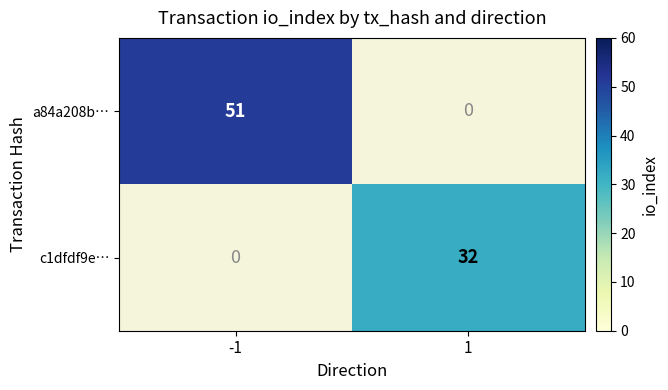

Is it true that a84a208b… equals 51 at -1?

True